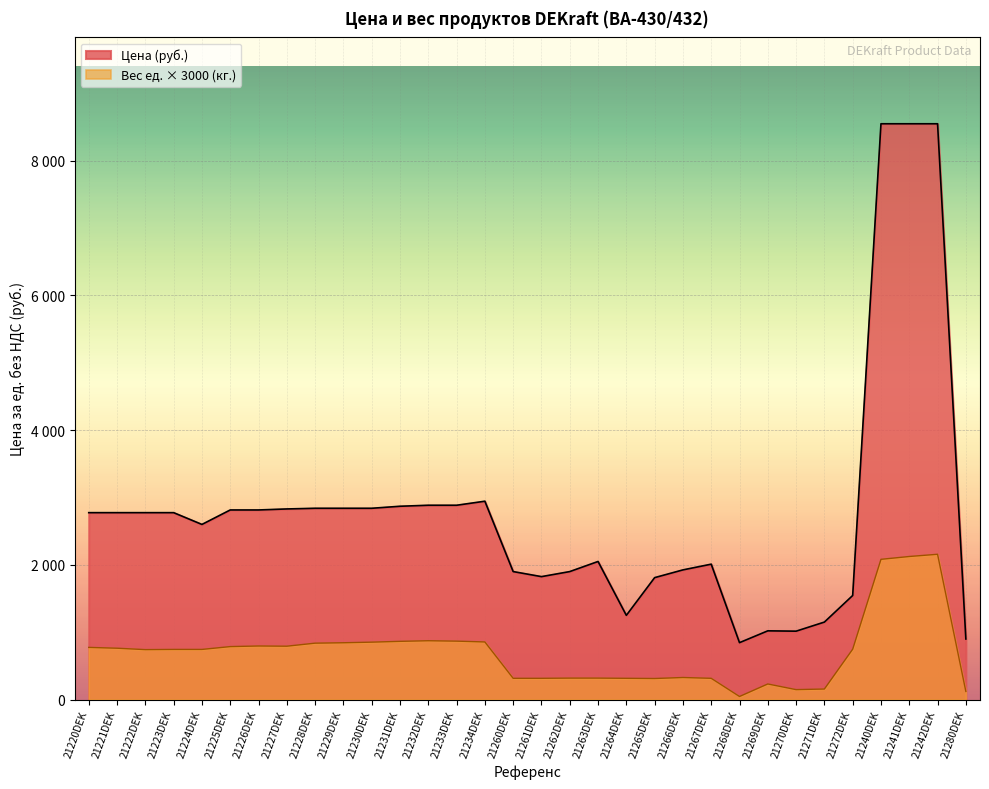

What is the spread (max minus min) of values at 21231DEK?

2006.0